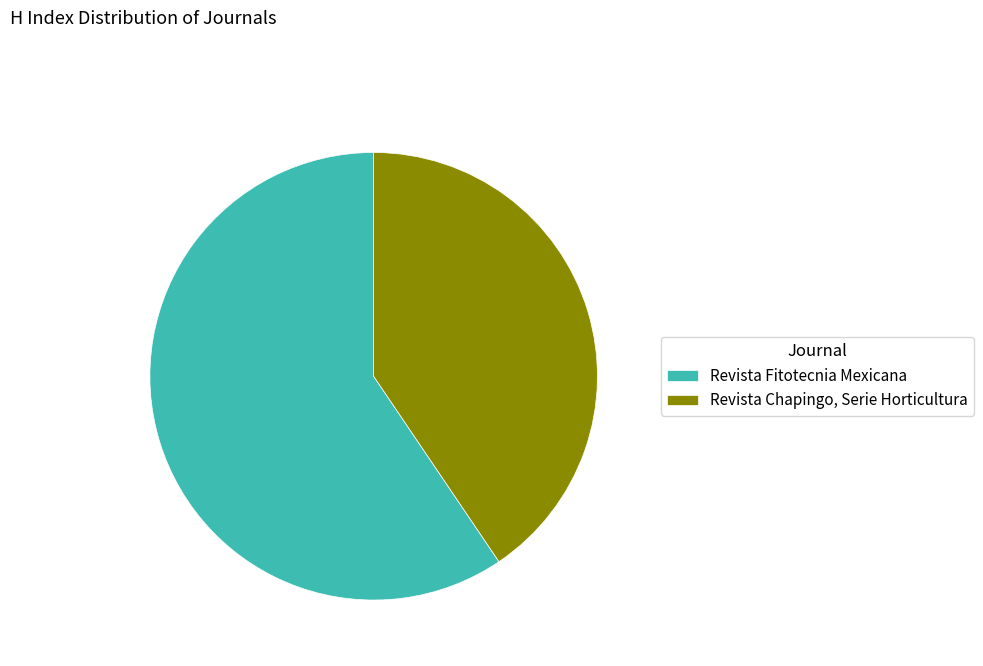

Between Revista Chapingo, Serie Horticultura and Revista Fitotecnia Mexicana, which is larger?

Revista Fitotecnia Mexicana